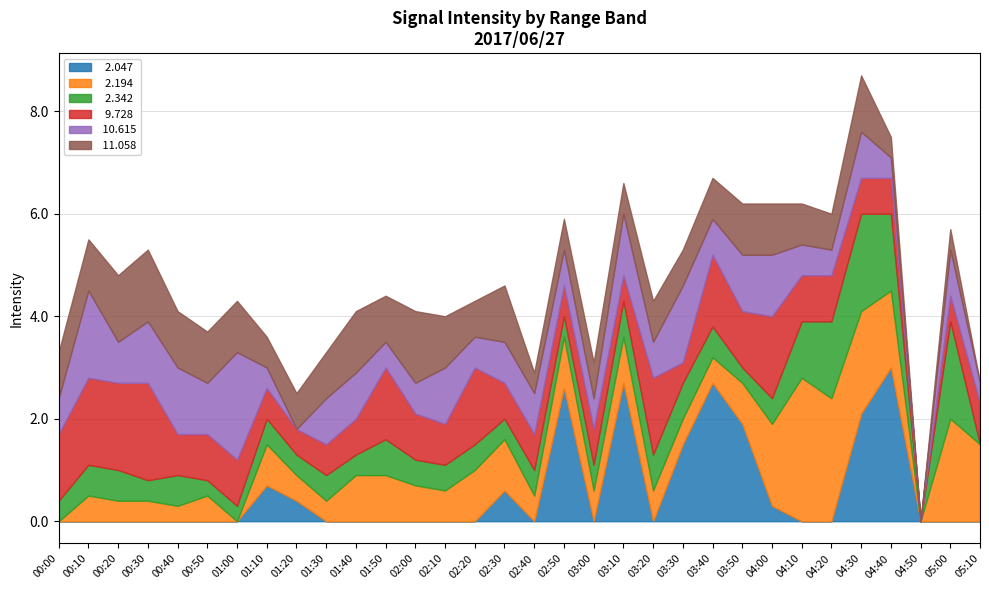

What is the total value across all series at 00:30?

5.3